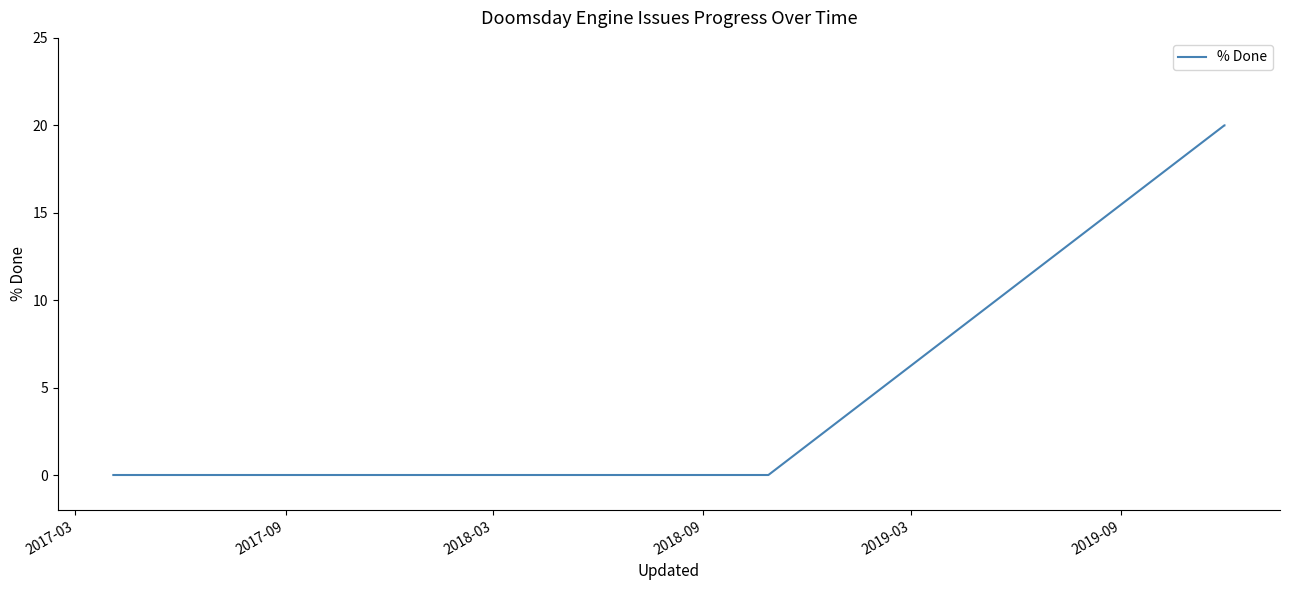

What is the difference between the second highest and second lowest values?

20